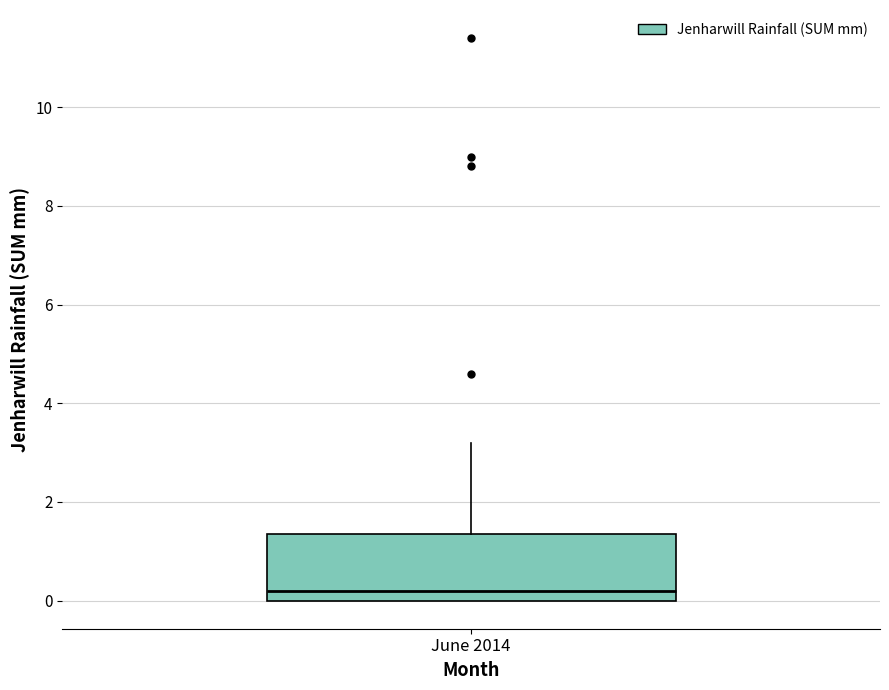

Transcribe this box plot: give where the median line is, the range the box spans, and where the two whiskers end, as read against the y-axis. The values are not printed on the chart, so give them approximately, as read against the axis.

median 0.2, box 0.0 to 1.4, whiskers 0.0 to 3.2